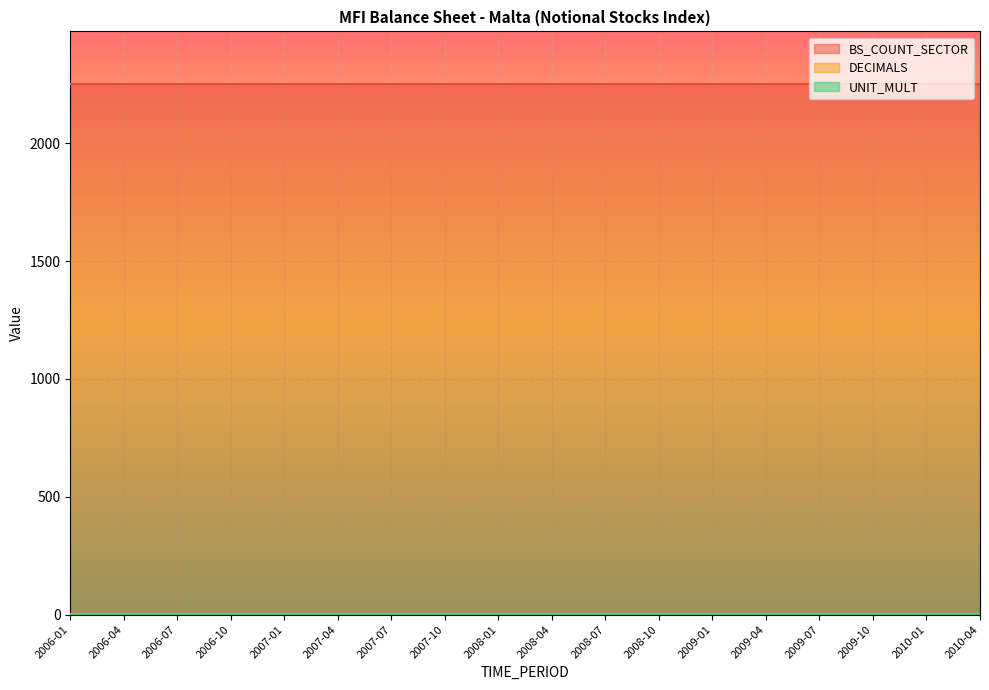

True or false: UNIT_MULT has more than 0 points higher than both neighbors.

False